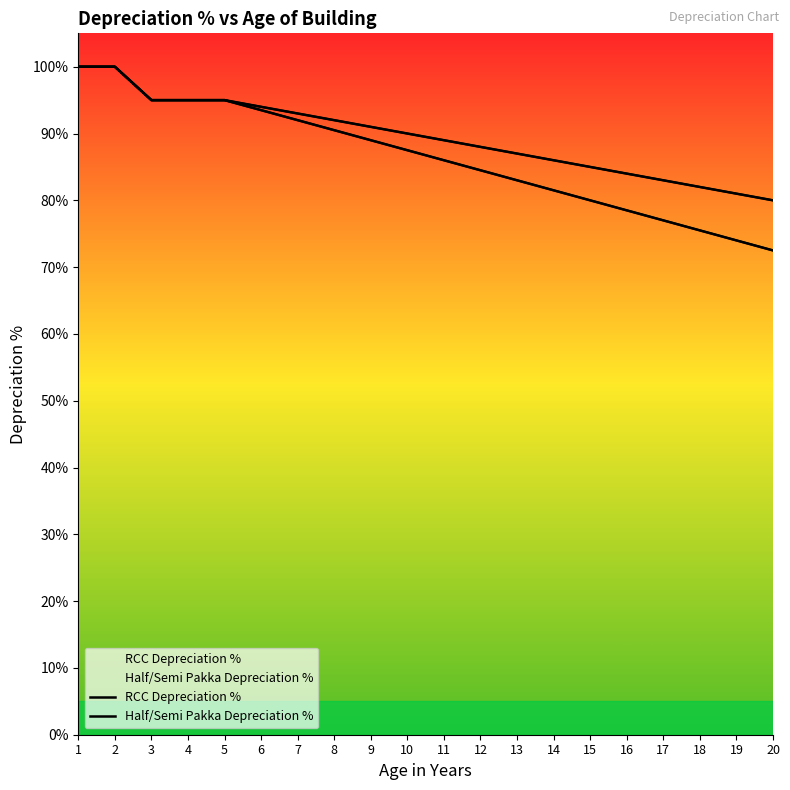

Between 15 and 17, which is larger?

15